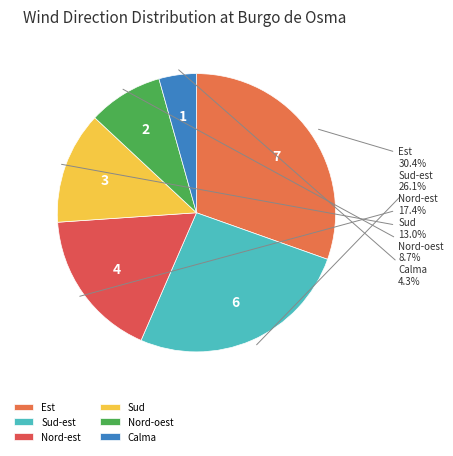

Is Nord-est the majority of the pie?

No